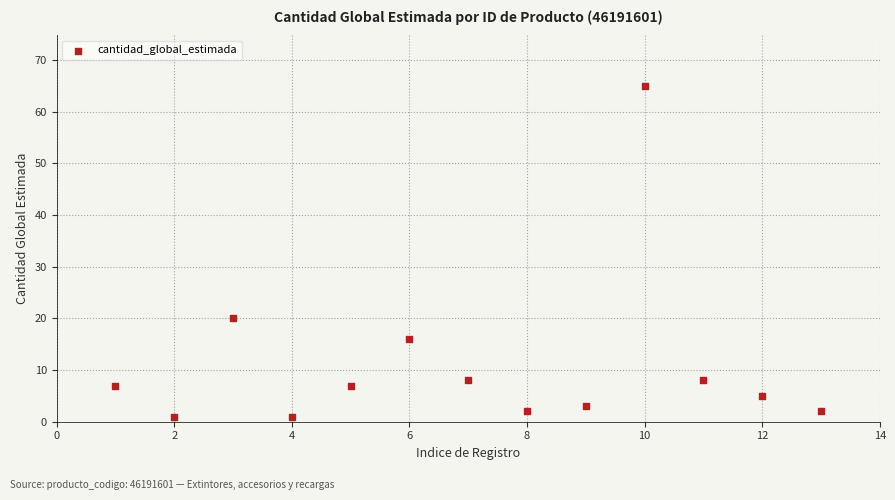

What Y value in the scatter plot is closest to 33?

20